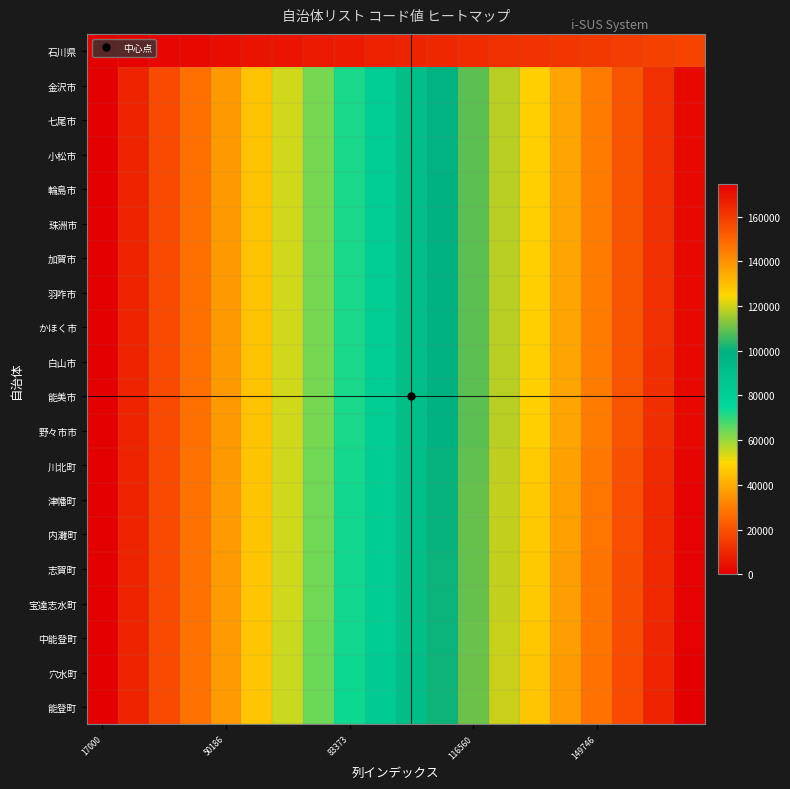

What is the maximum value shown in the chart?

174637.0